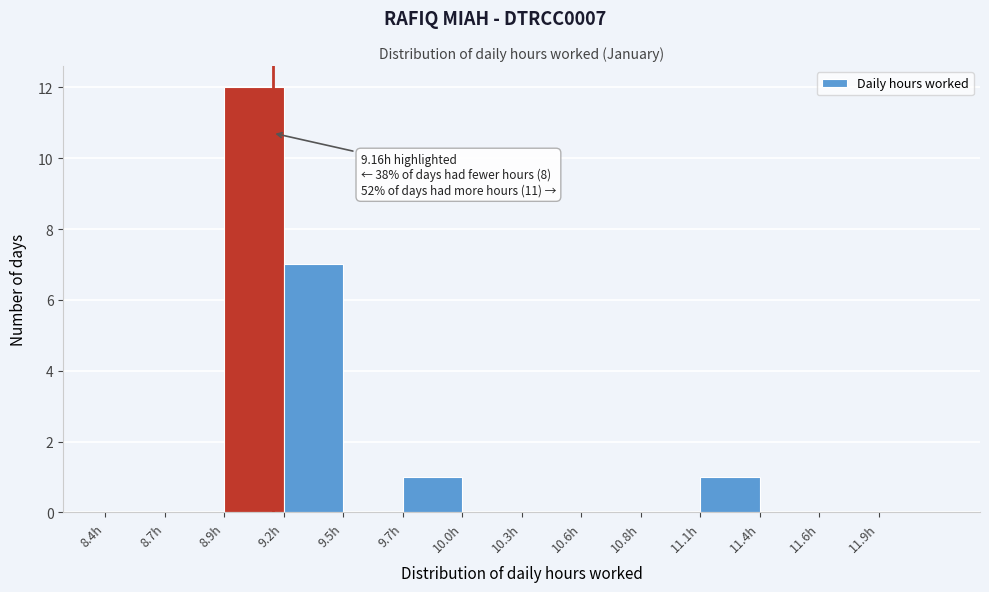

Reading left to right, list all the values displayed in this chart.

8.4h=0	8.7h=0	8.9h=12	9.2h=7	9.5h=0	9.7h=1	10.0h=0	10.3h=0	10.6h=0	10.8h=0	11.1h=1	11.4h=0	11.6h=0	11.9h=0